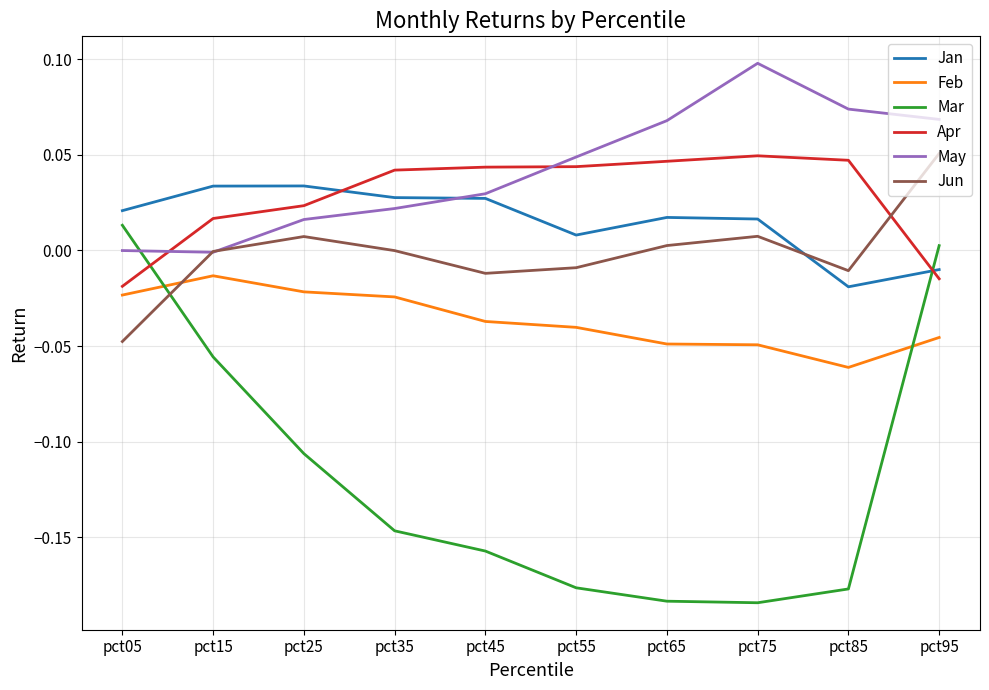

Rank the series at pct95 from lowest to highest value.

Feb, Apr, Jan, Mar, Jun, May